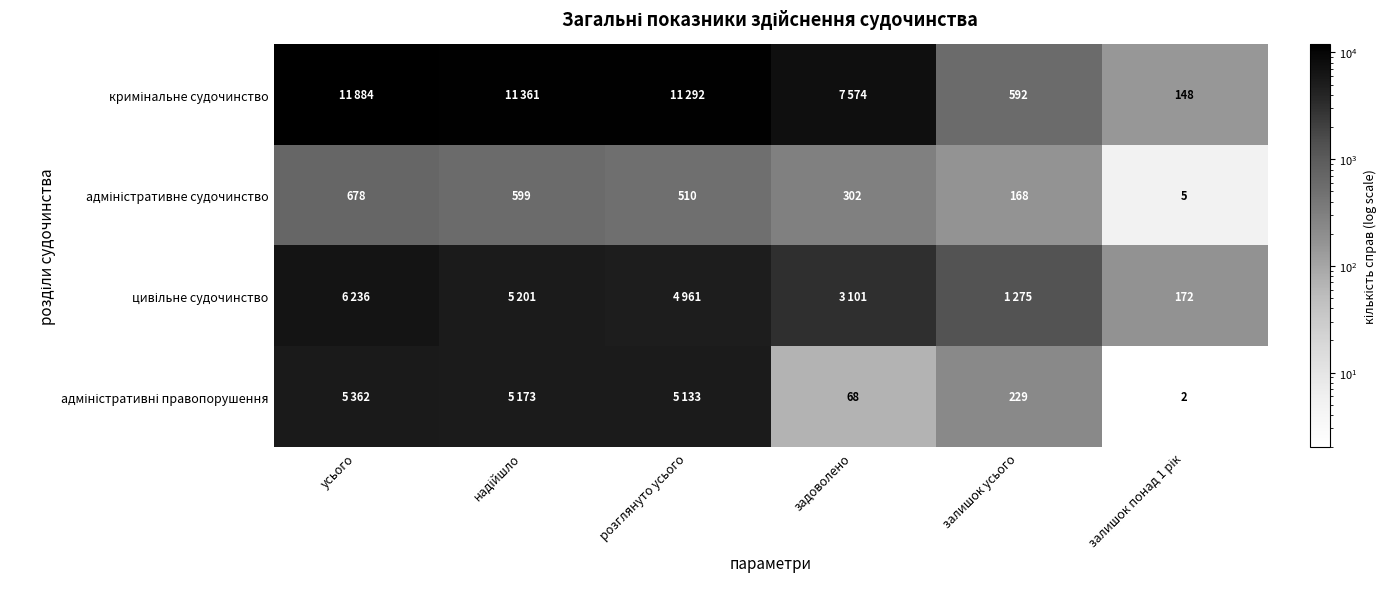

Is the value of цивільне судочинство at надійшло greater than the value of адміністративне судочинство at розглянуто усього?

Yes